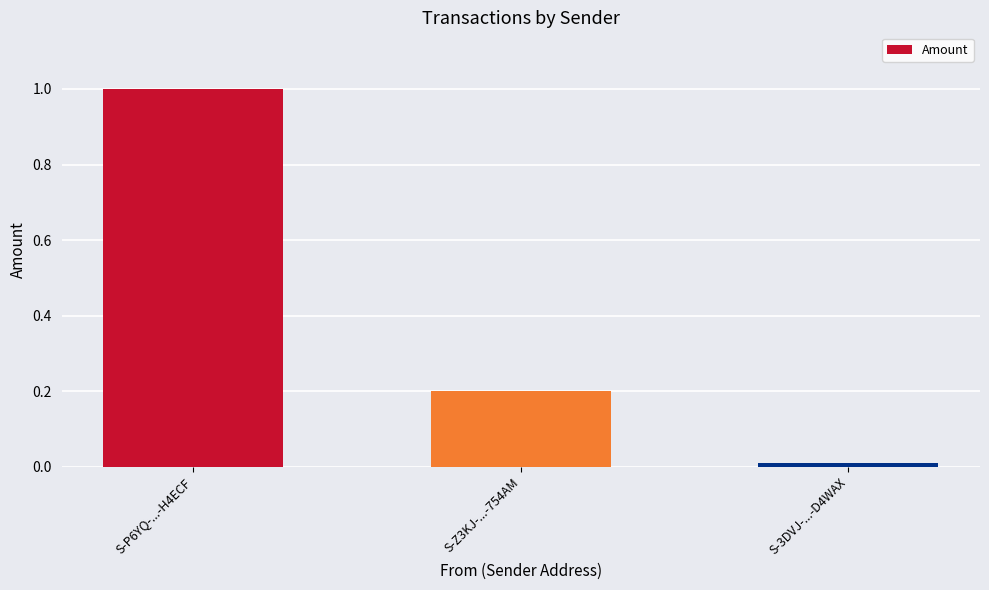

Which category has the lowest value across all series?

S-3DVJ-...-D4WAX